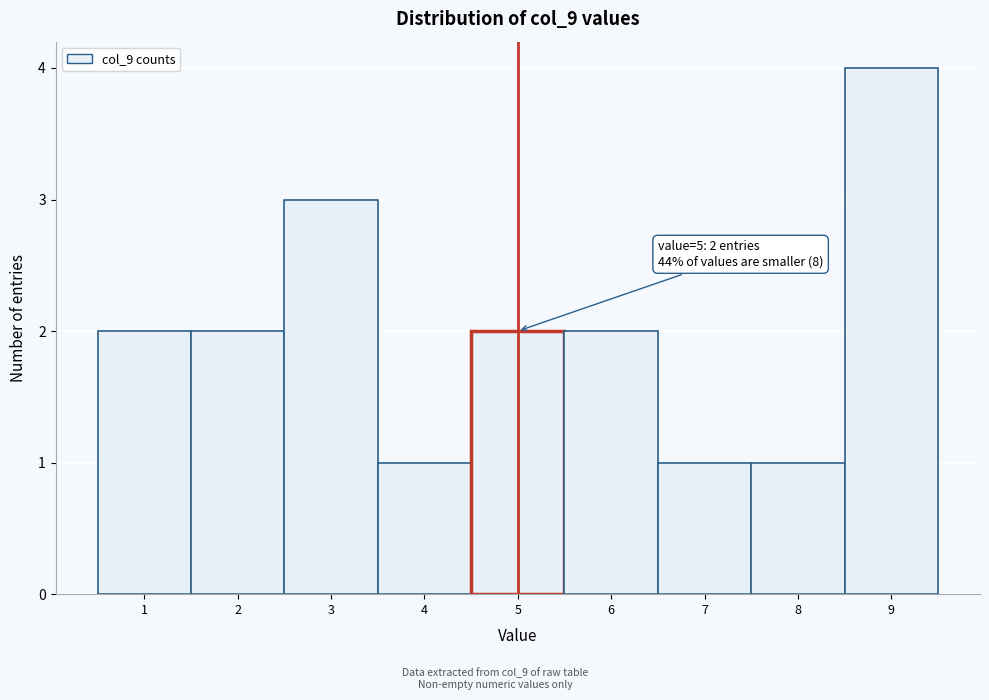

Which range on the x-axis has the tallest bar?

8.5 to 9.5